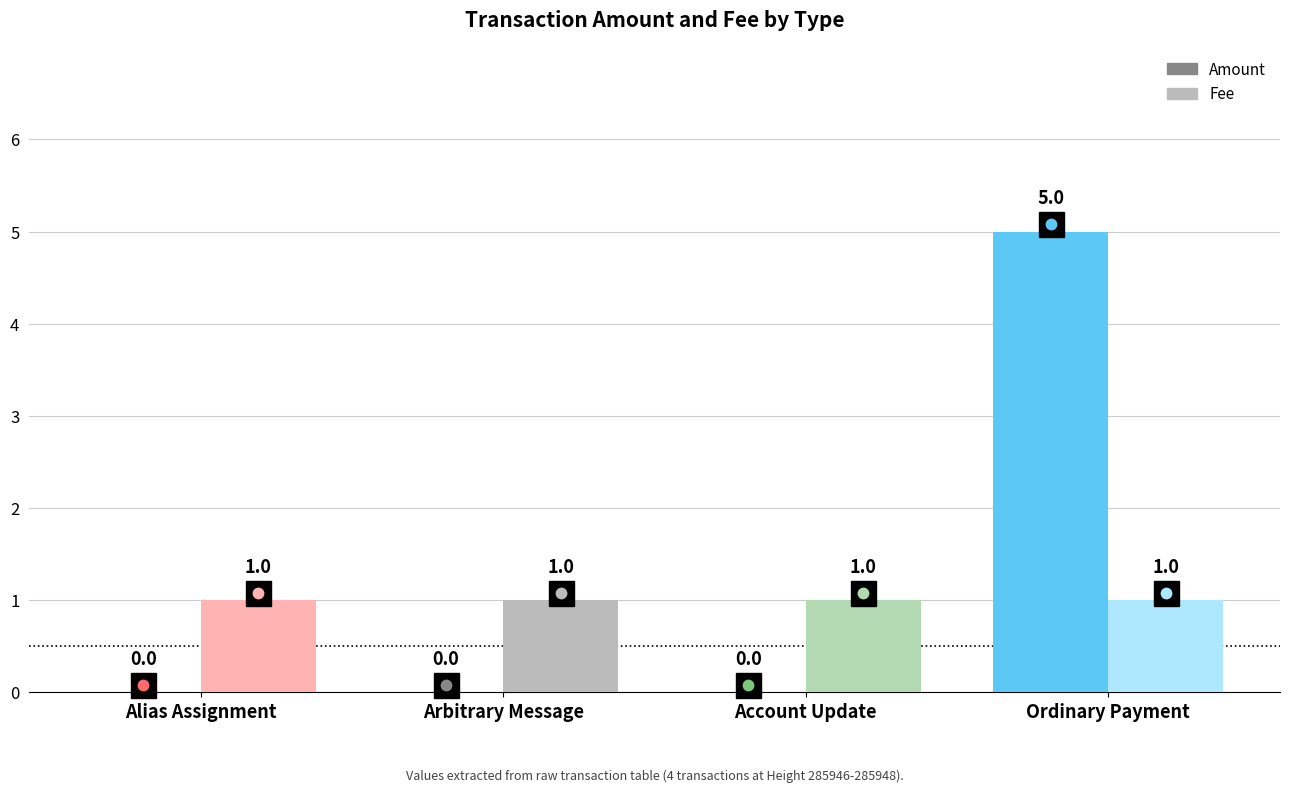

The value of Amount at Account Update is 0. True or false?

True